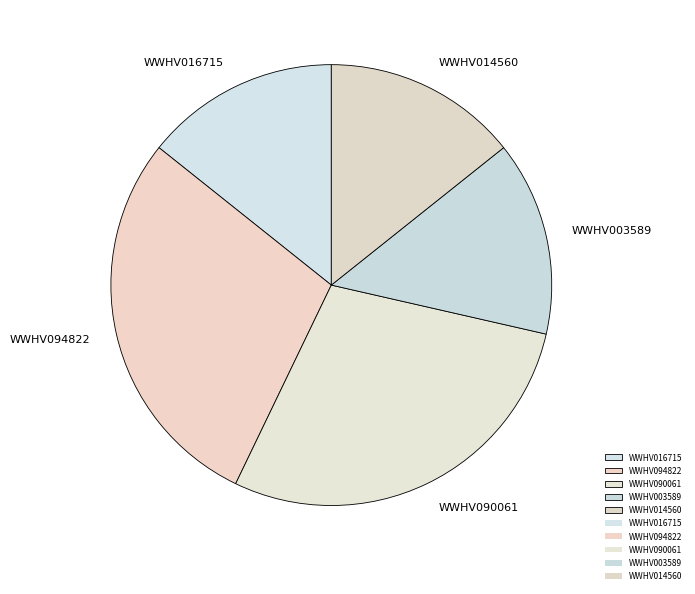

Do WWHV003589 and WWHV094822 together represent more than half of the pie?

No